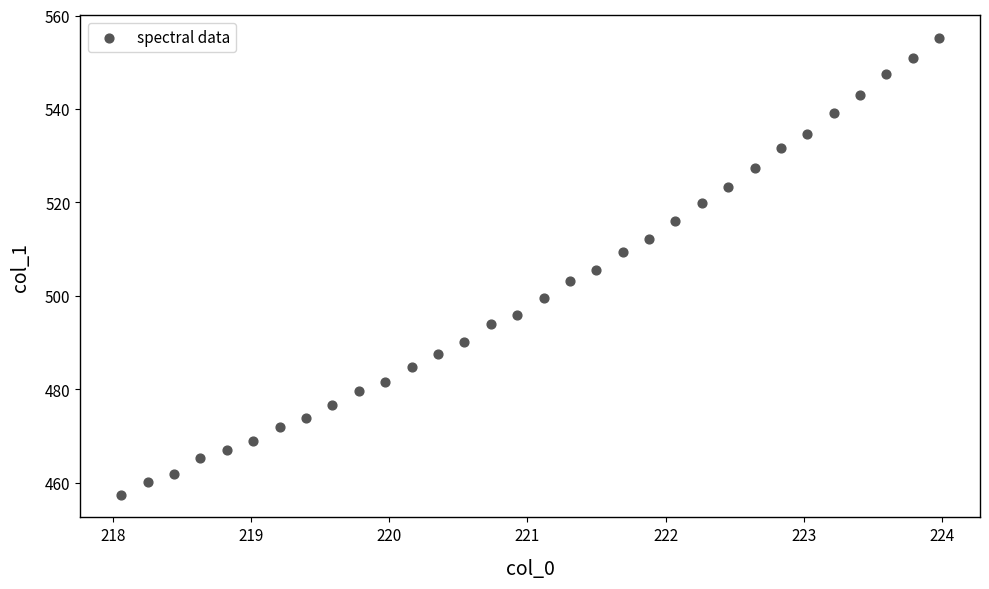

What is the range of Y values (max minus min)?

97.6